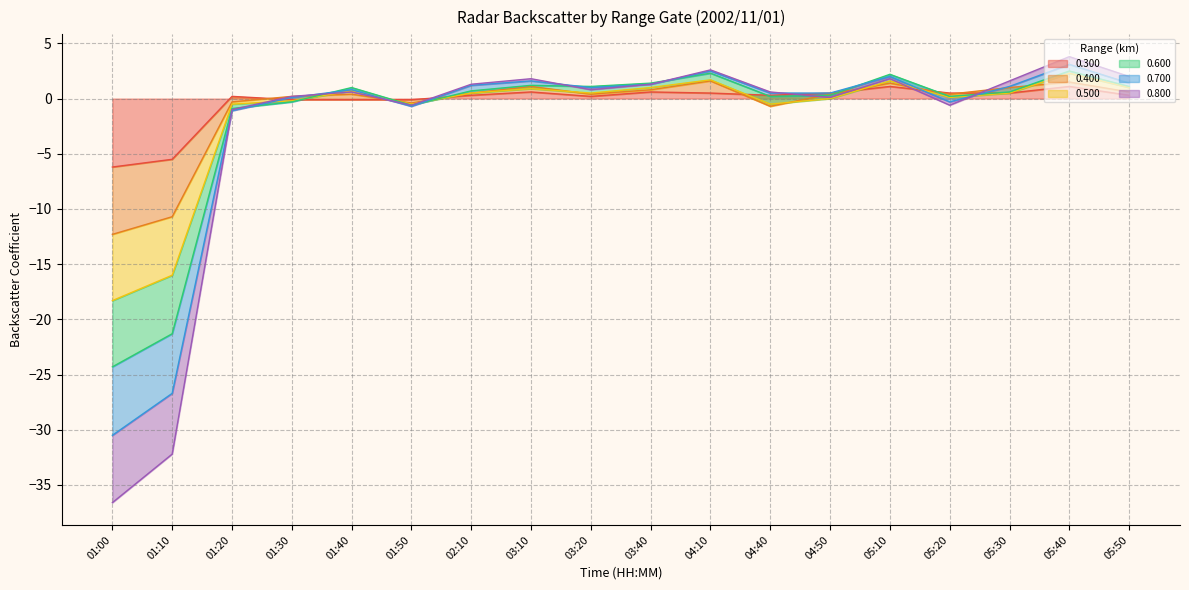

How many negative values does the 0.300 series have?

5